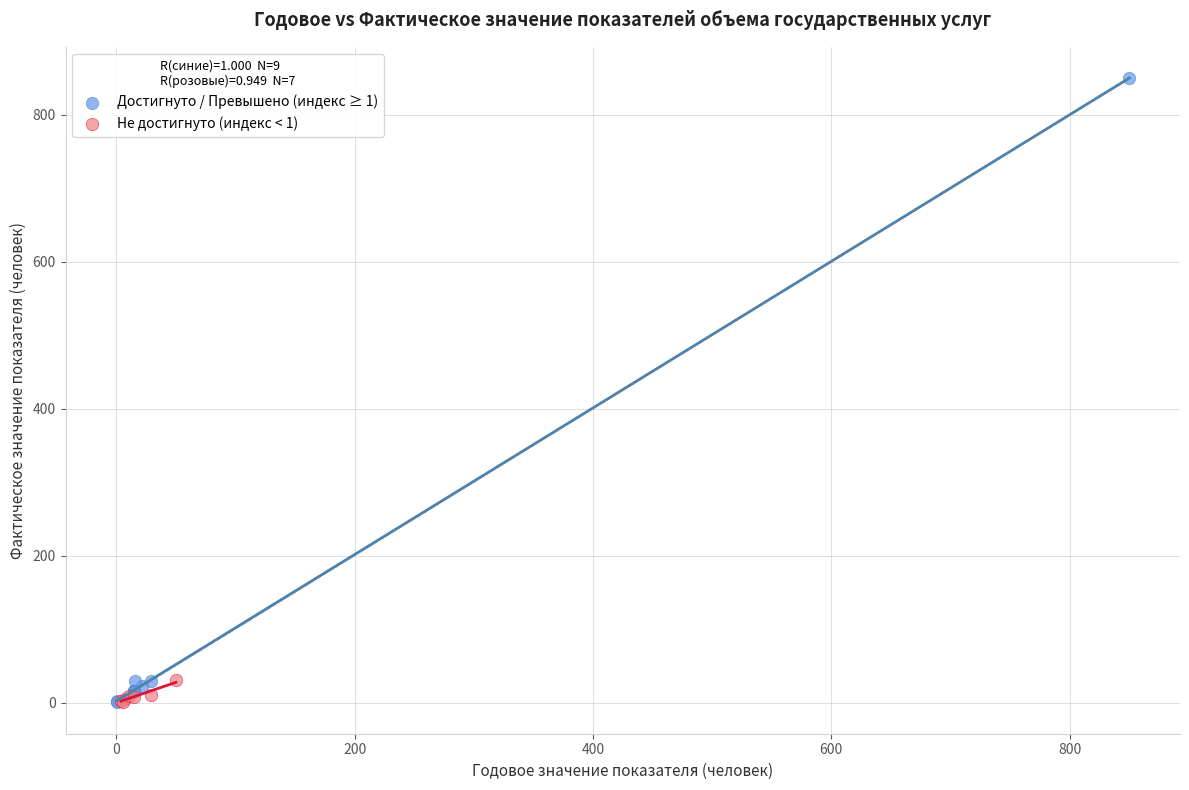

Which series contains the highest Y value?

Достигнуто / Превышено (индекс ≥ 1)